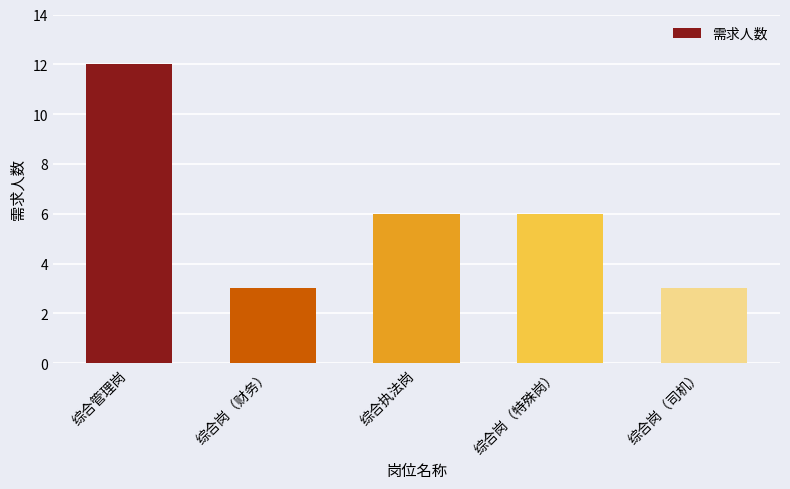

Does the chart contain any negative values?

No